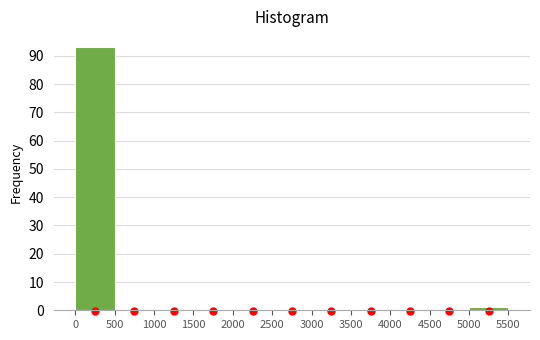

Which range on the x-axis has the tallest bar?

0 to 500